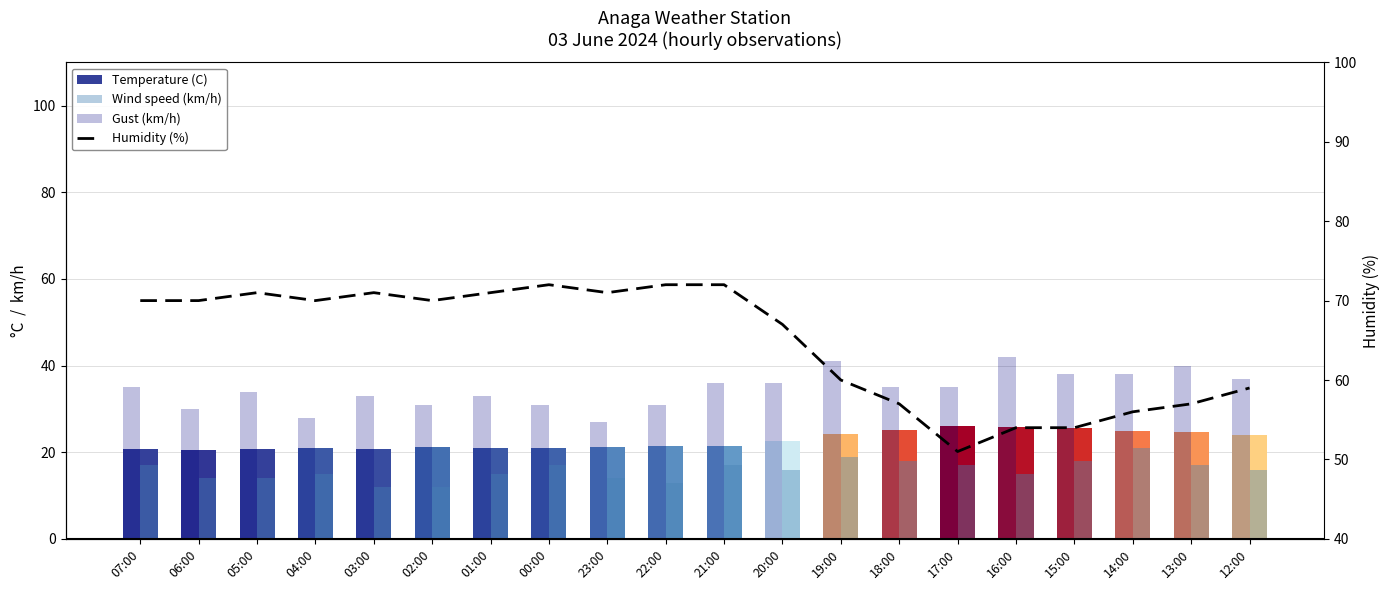

What is the sum of the Temperature (C) values at 07:00 and 04:00?

41.6